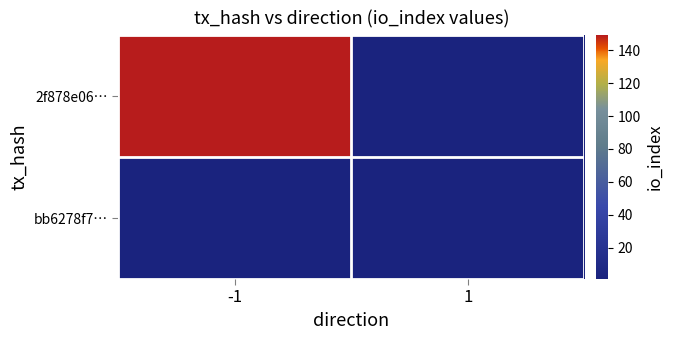

How many distinct data groups are displayed?

2